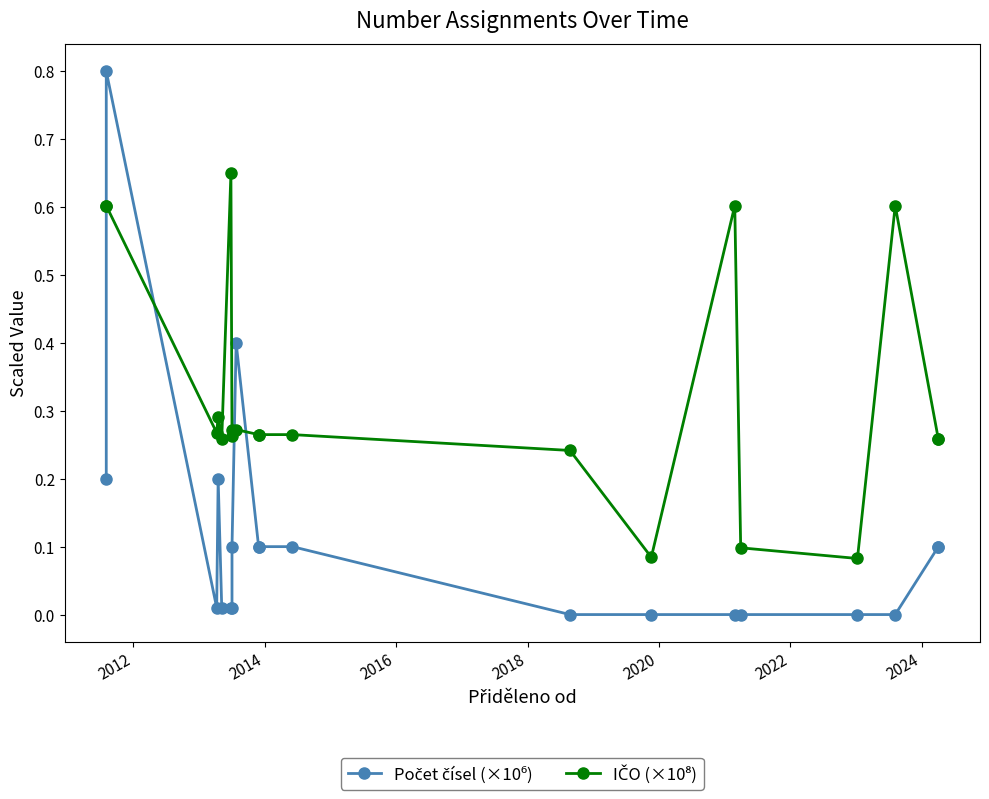

Reading left to right, list all the values displayed in this chart.

Počet čísel (×10⁶): 0.2	0.8	0.0	0.2	0.0	0.0	0.0	0.1	0.4	0.1	0.1	0.1	0.0	0.0	0.0	0.0	0.0	0.0	0.1	0.1
IČO (×10⁸): 0.6	0.6	0.3	0.3	0.3	0.6	0.3	0.3	0.3	0.3	0.3	0.3	0.2	0.1	0.6	0.1	0.1	0.6	0.3	0.3